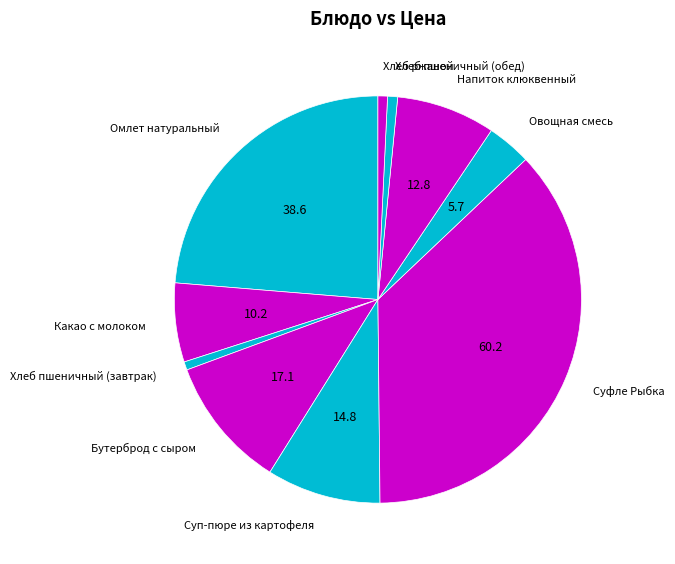

Is Суп-пюре из картофеля the majority of the pie?

No